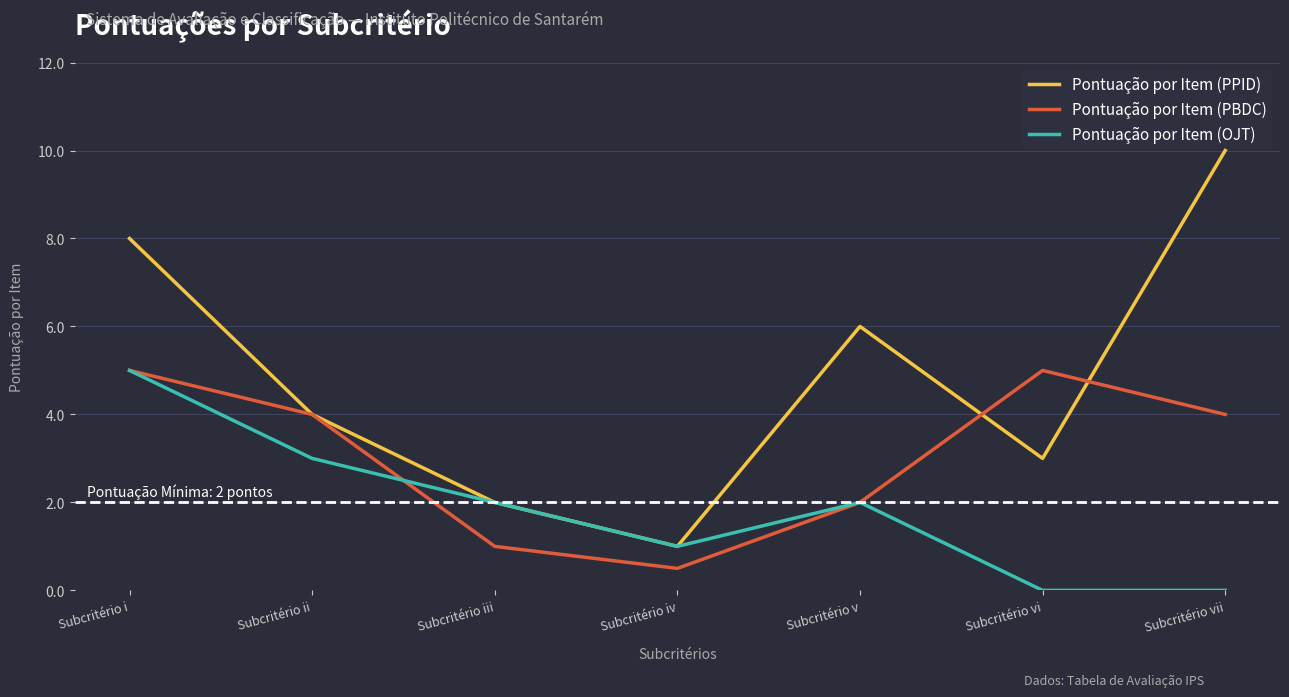

Where is the first local maximum for Pontuação por Item (PPID)?

Subcritério v